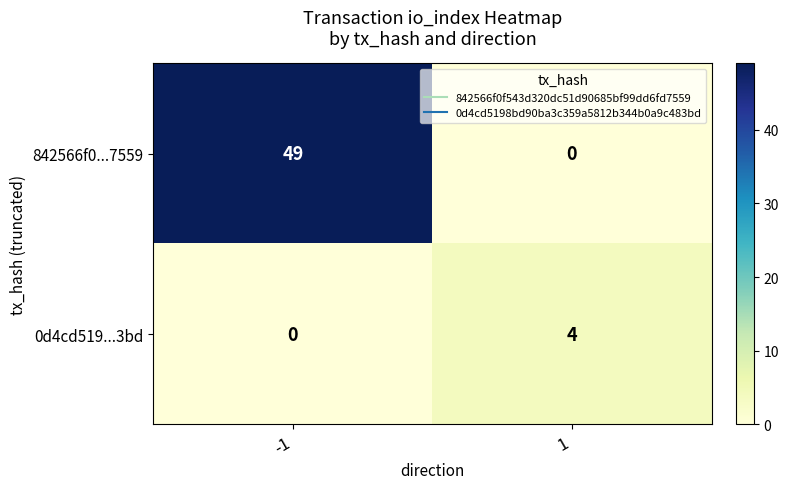

Between -1 and 1, which series saw the biggest shift?

842566f0...7559